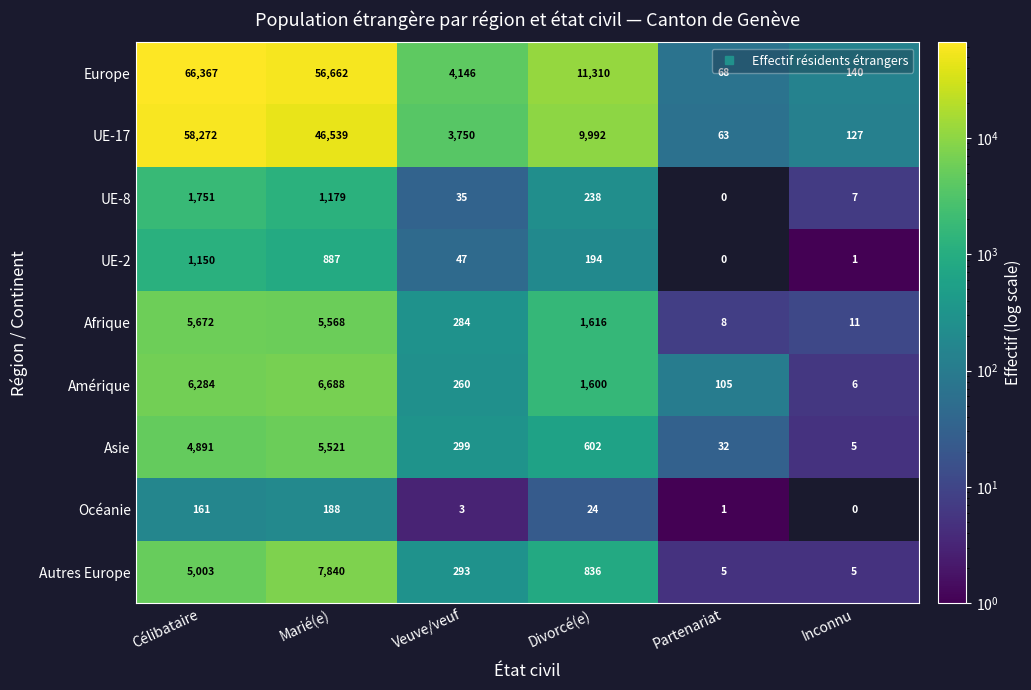

What is the spread (max minus min) of values at Veuve/veuf?

4143